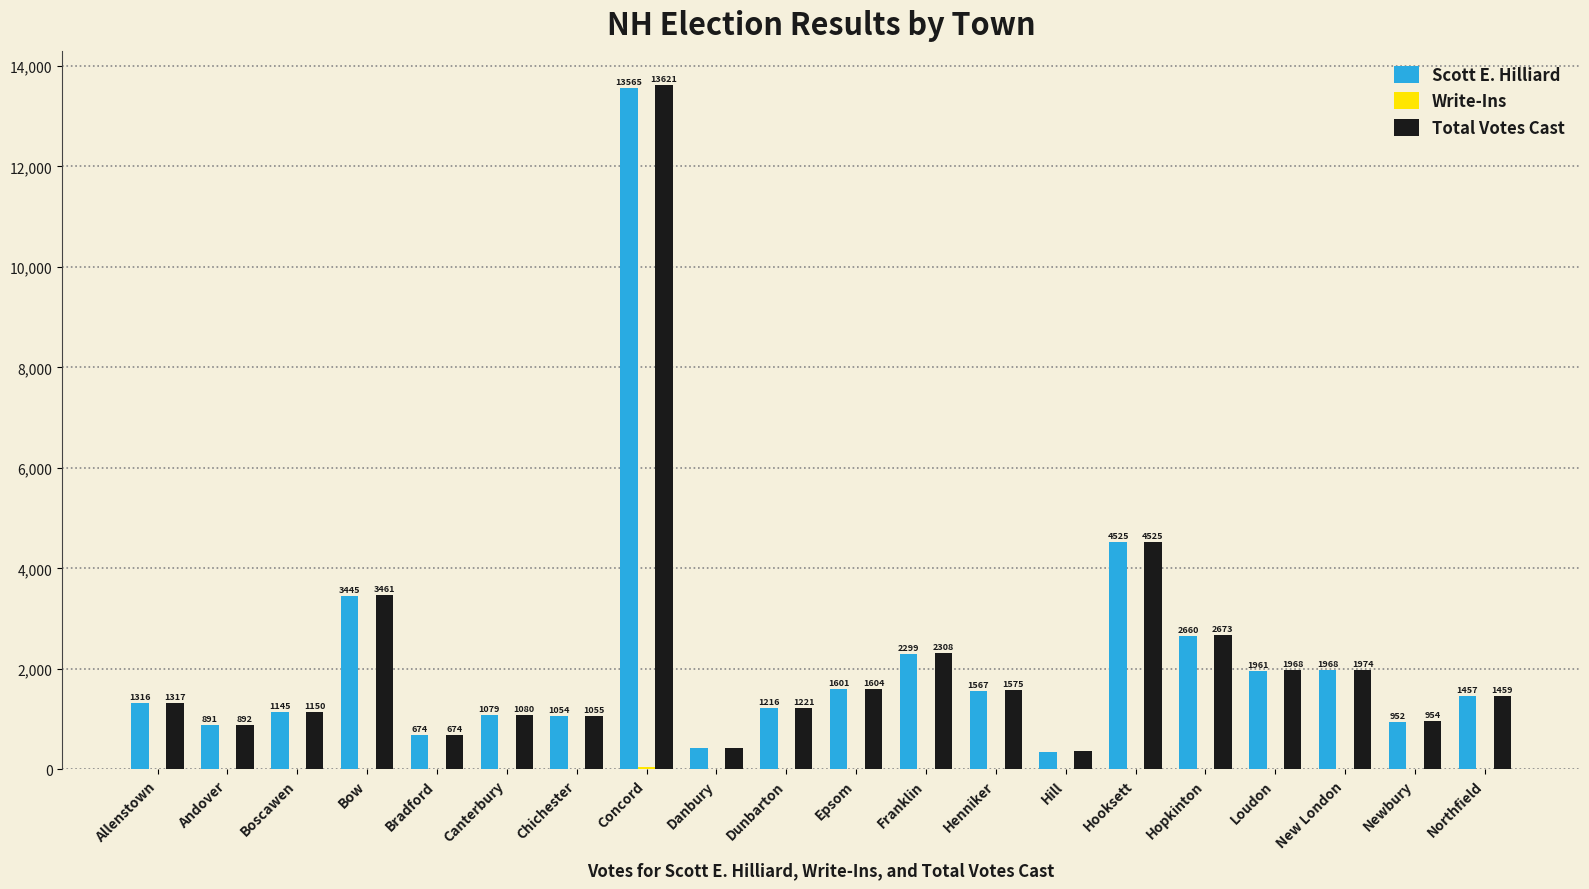

How many groups of bars are there?

20